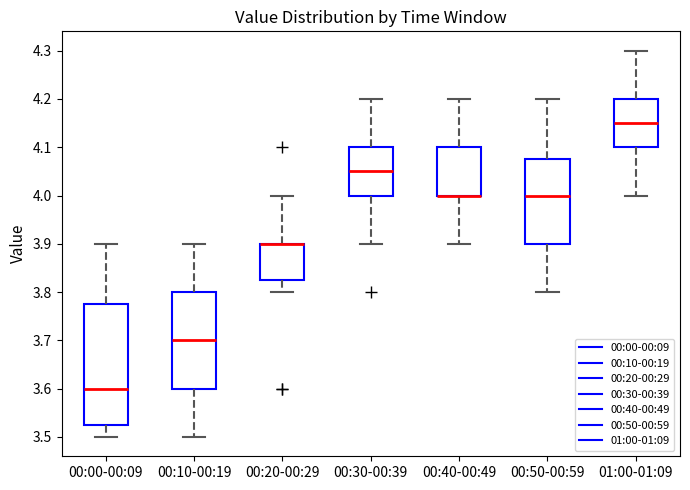

Reading left to right, transcribe this box plot: for each box, give where its median line is, the range the box spans, and where its two whiskers end, as read against the y-axis. The values are not printed on the chart, so give them approximately, as read against the axis.

00:00-00:09: median 3.60, box 3.53 to 3.78, whiskers 3.50 to 3.90
00:10-00:19: median 3.70, box 3.60 to 3.80, whiskers 3.50 to 3.90
00:20-00:29: median 3.90 (drawn on the box's upper edge), box 3.83 to 3.90, whiskers 3.80 to 4.00
00:30-00:39: median 4.05, box 4.00 to 4.10, whiskers 3.90 to 4.20
00:40-00:49: median 4.00 (drawn on the box's lower edge), box 4.00 to 4.10, whiskers 3.90 to 4.20
00:50-00:59: median 4.00, box 3.90 to 4.08, whiskers 3.80 to 4.20
01:00-01:09: median 4.15, box 4.10 to 4.20, whiskers 4.00 to 4.30